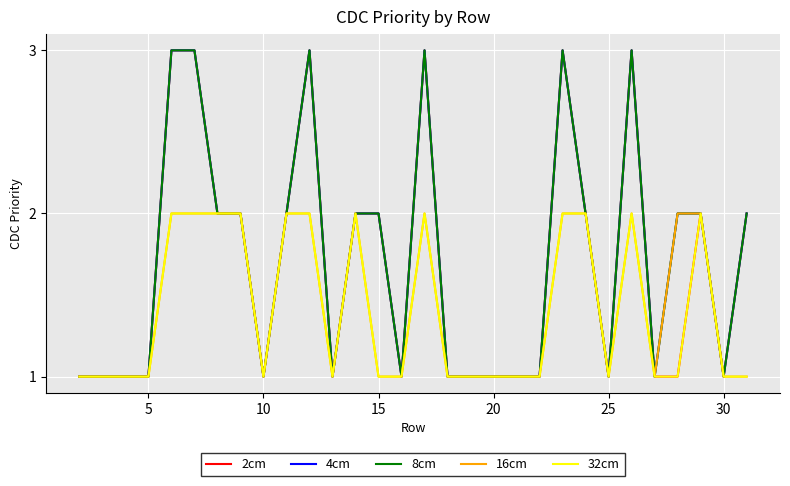

How many lines are shown in the chart?

5